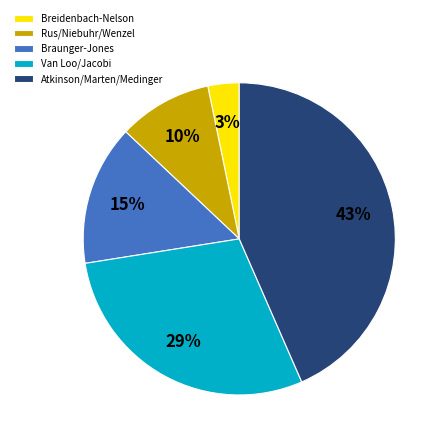

What percentage is the Rus/Niebuhr/Wenzel slice, to the nearest percent?

10%